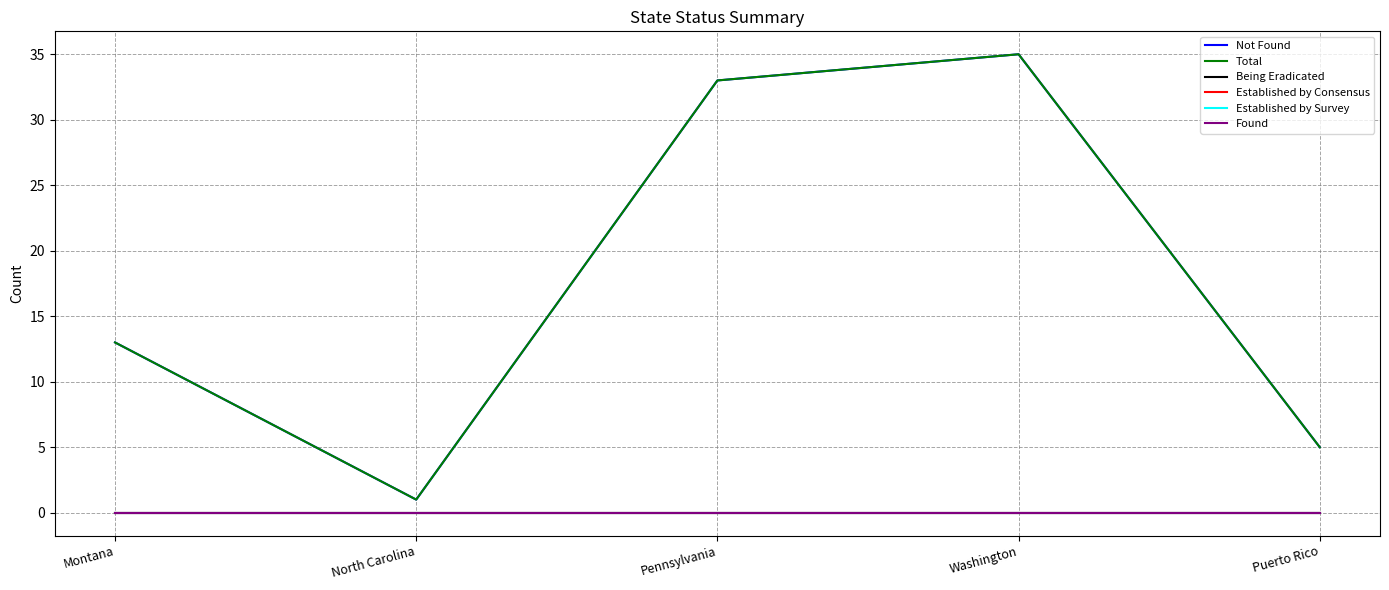

Rank the series at Puerto Rico from lowest to highest value.

Being Eradicated, Established by Consensus, Established by Survey, Found, Not Found, Total